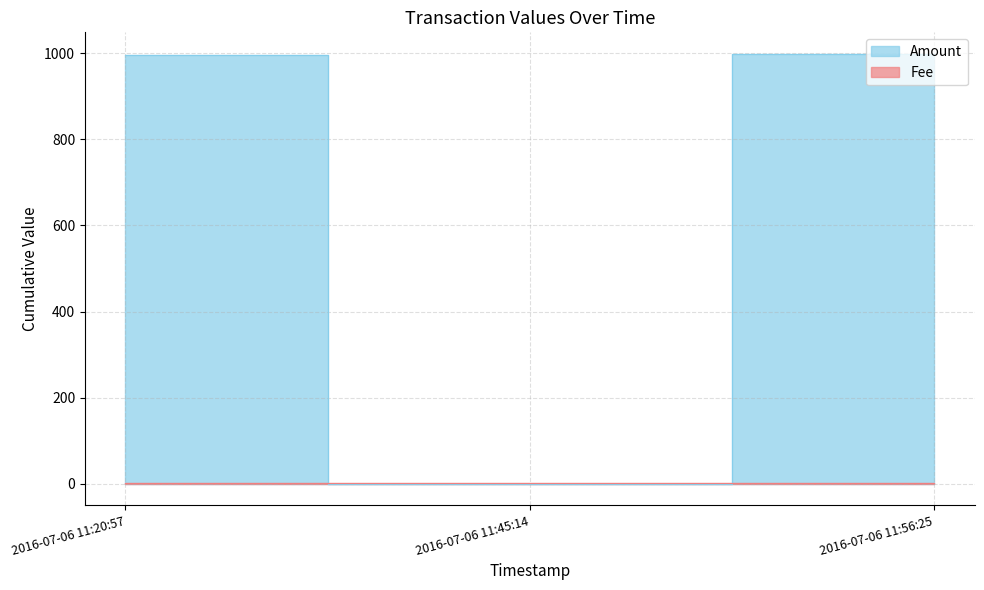

What is the label of the 1st point from the left?

2016-07-06 11:20:57